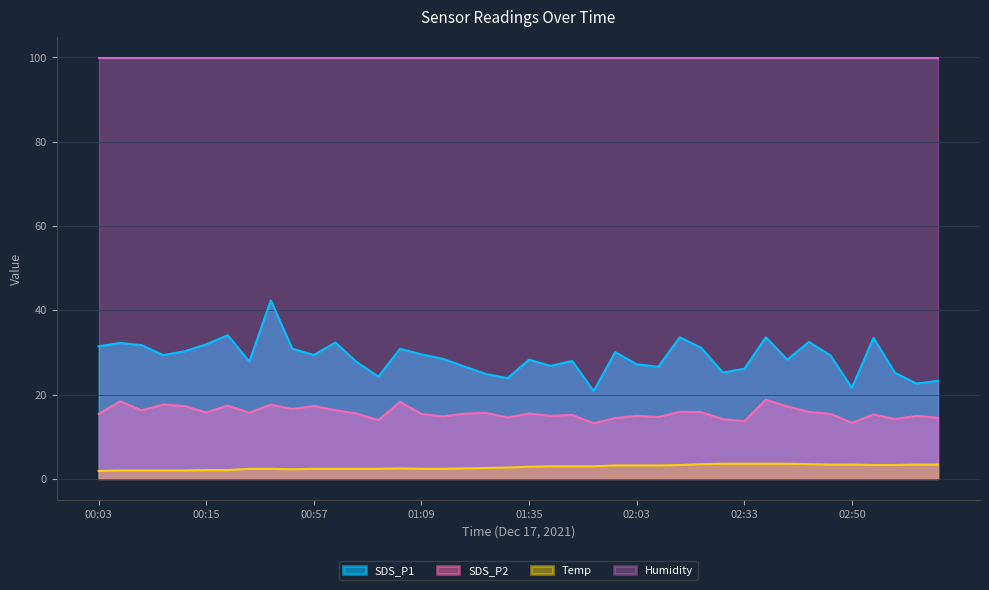

What is the label of the 18th point from the left?

01:14